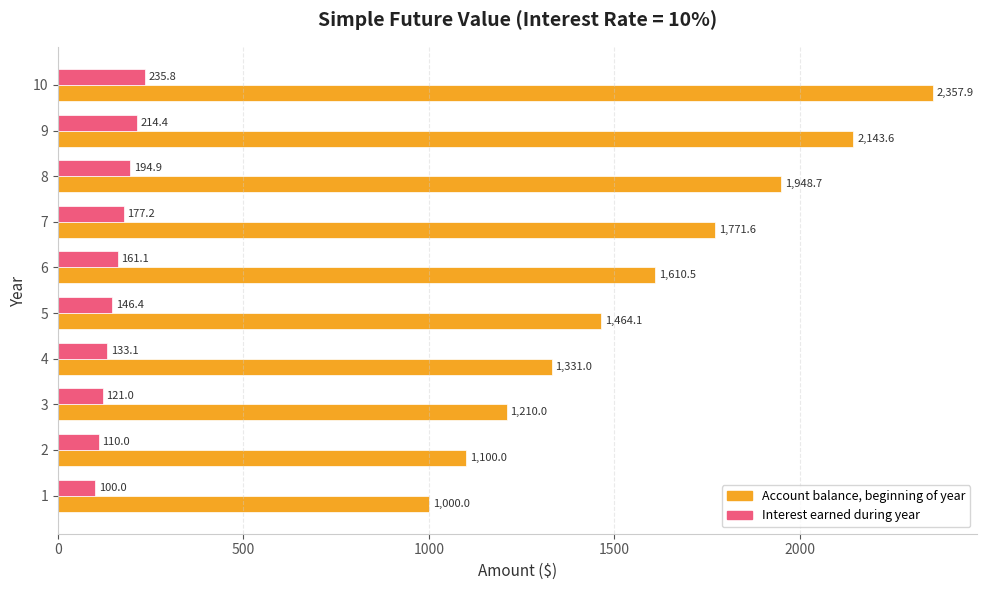

What is the difference between the highest and lowest values at 9?

1929.2